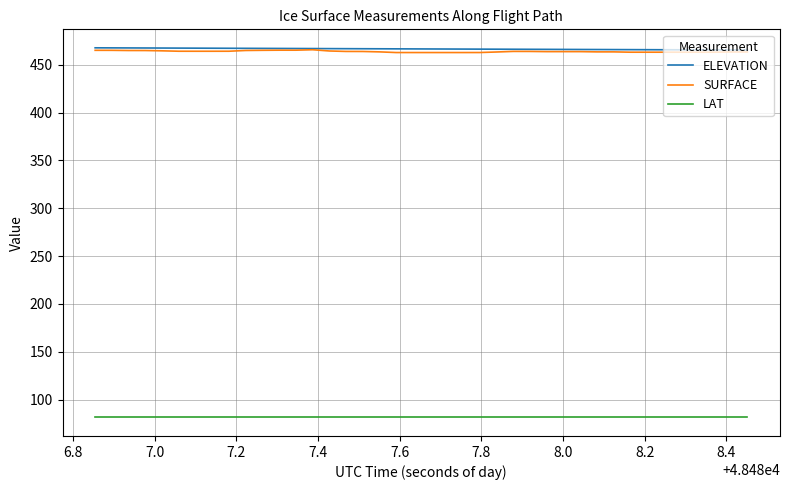

What is the minimum value shown in the chart?

81.3